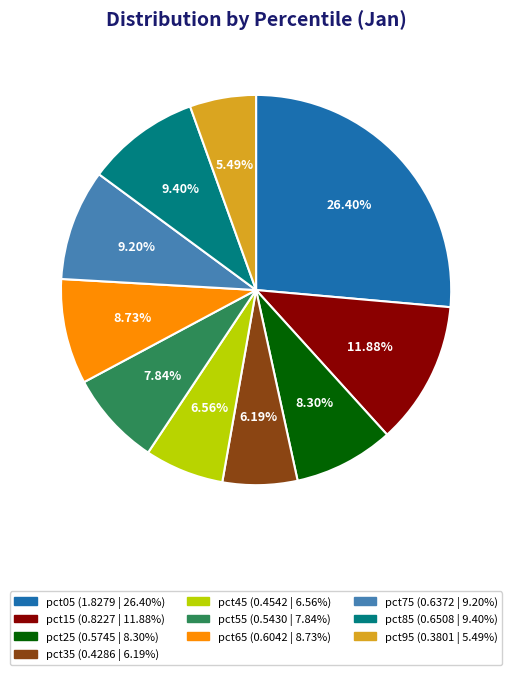

To the nearest percent, what is the average slice percentage?

10%